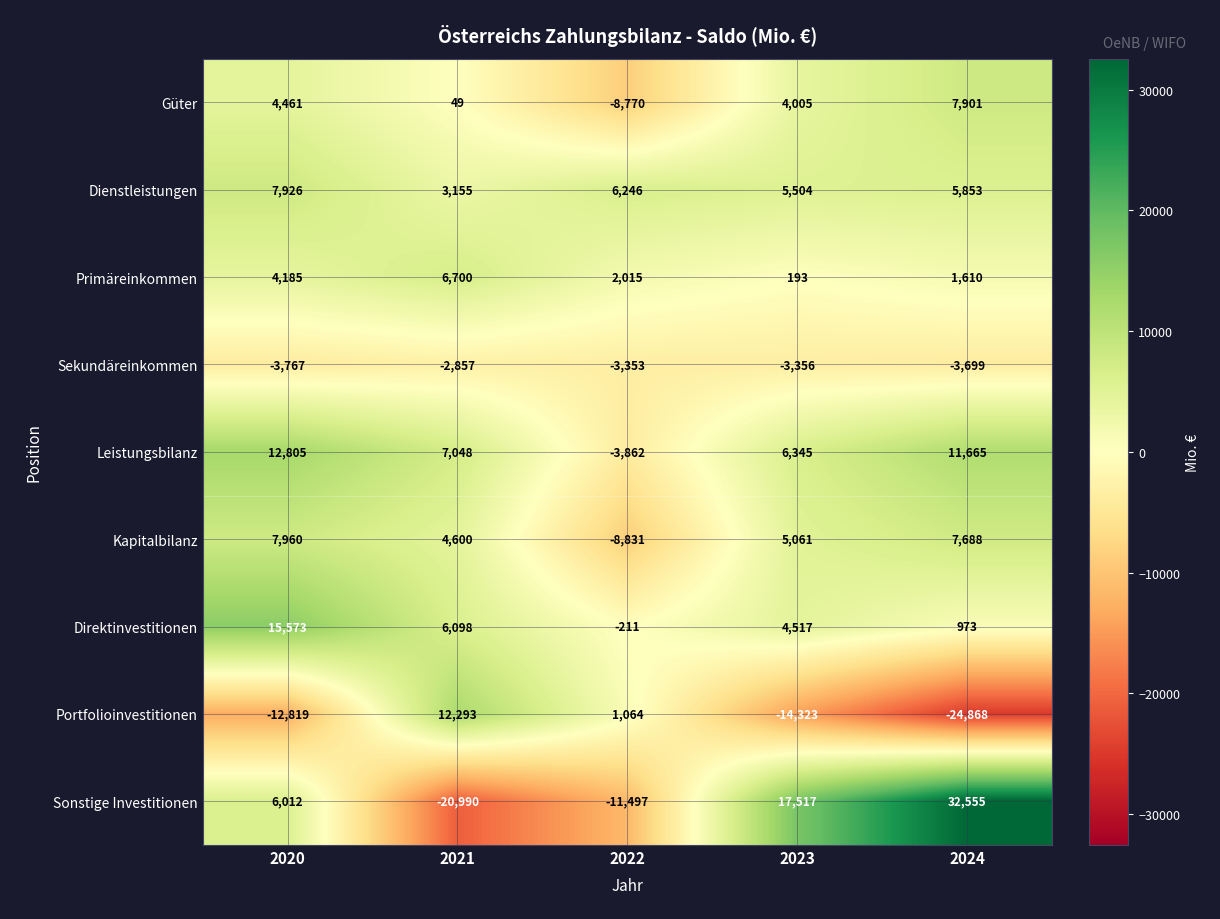

Which series changed the most between 2021 and 2024?

Sonstige Investitionen